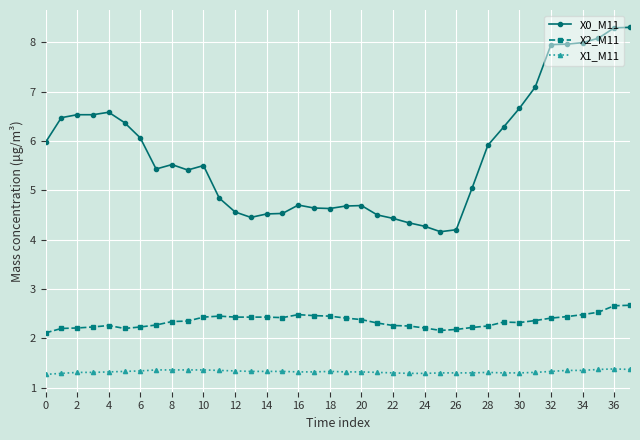

What is the difference between the second highest and second lowest values in the X0_M11 series?

4.1